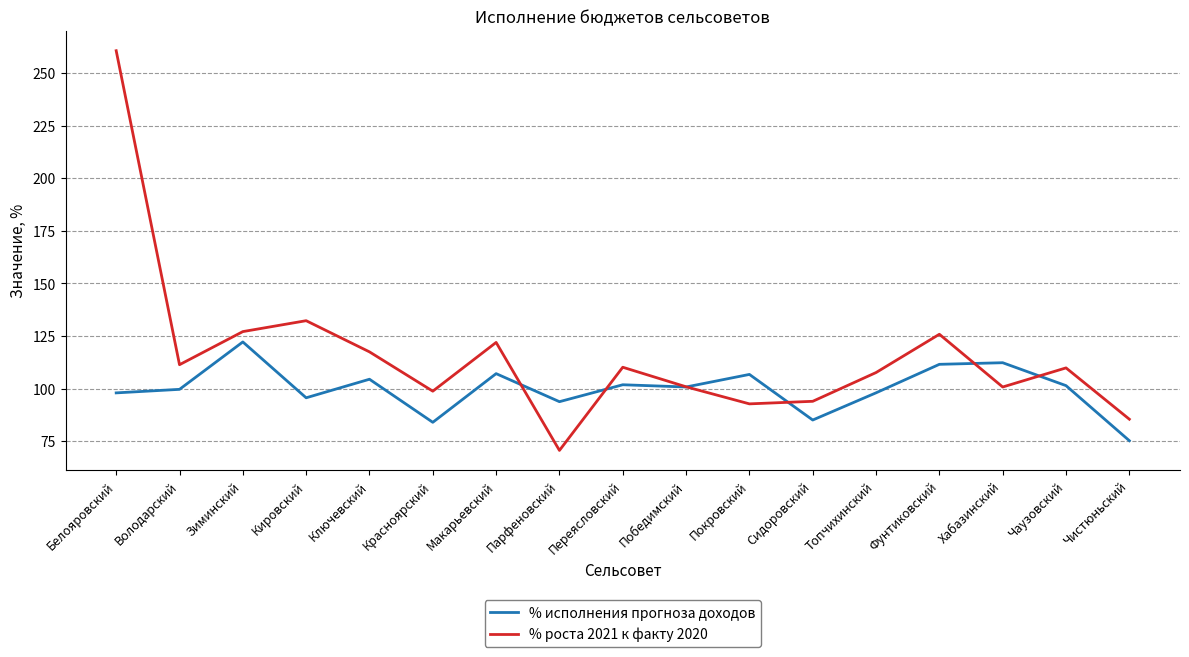

What position from the left is Сидоровский?

12